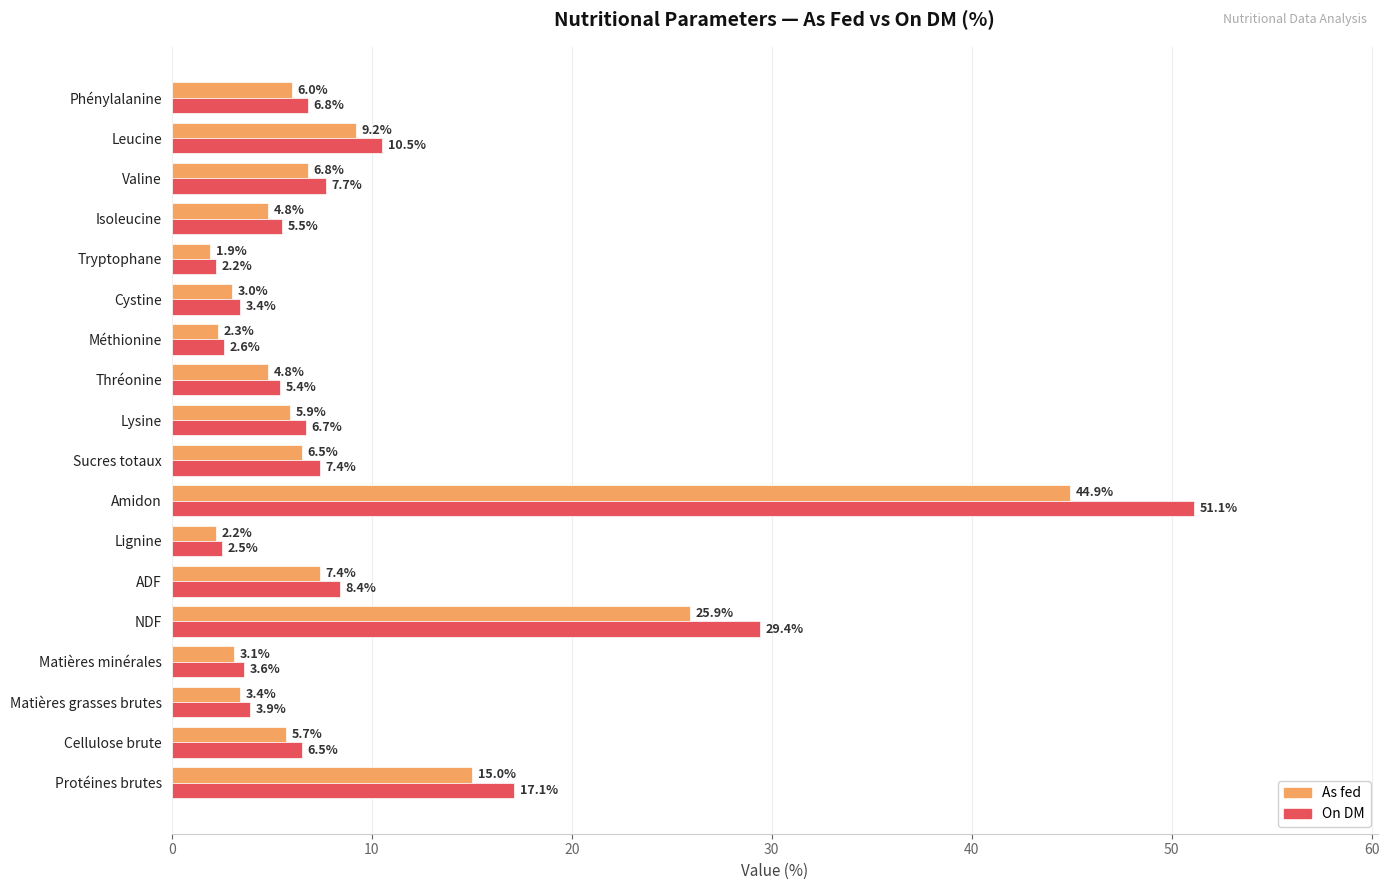

What is the sum of all On DM values?

180.7